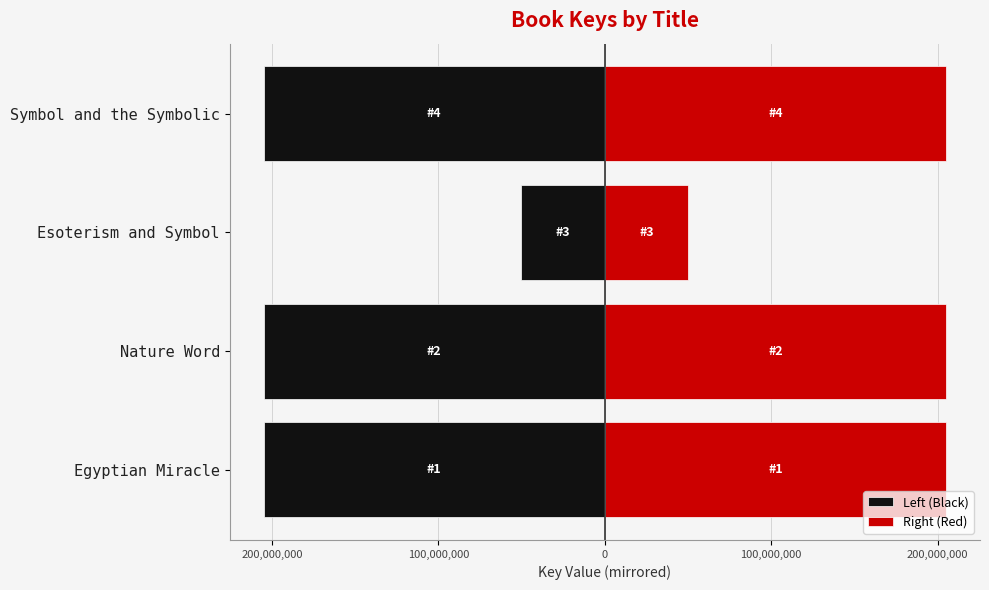

How many groups of bars are there?

4